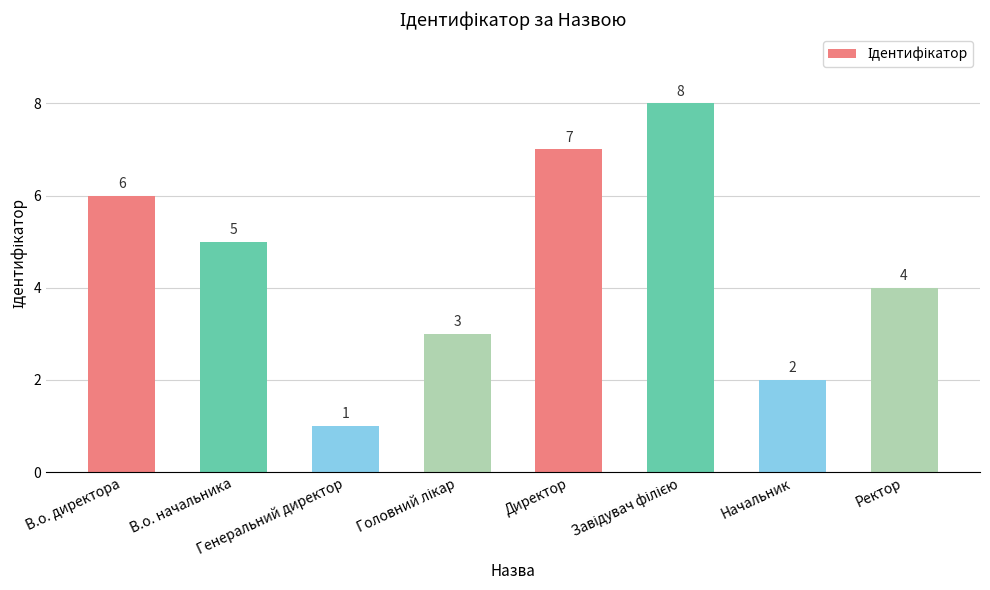

Does the chart contain any negative values?

No